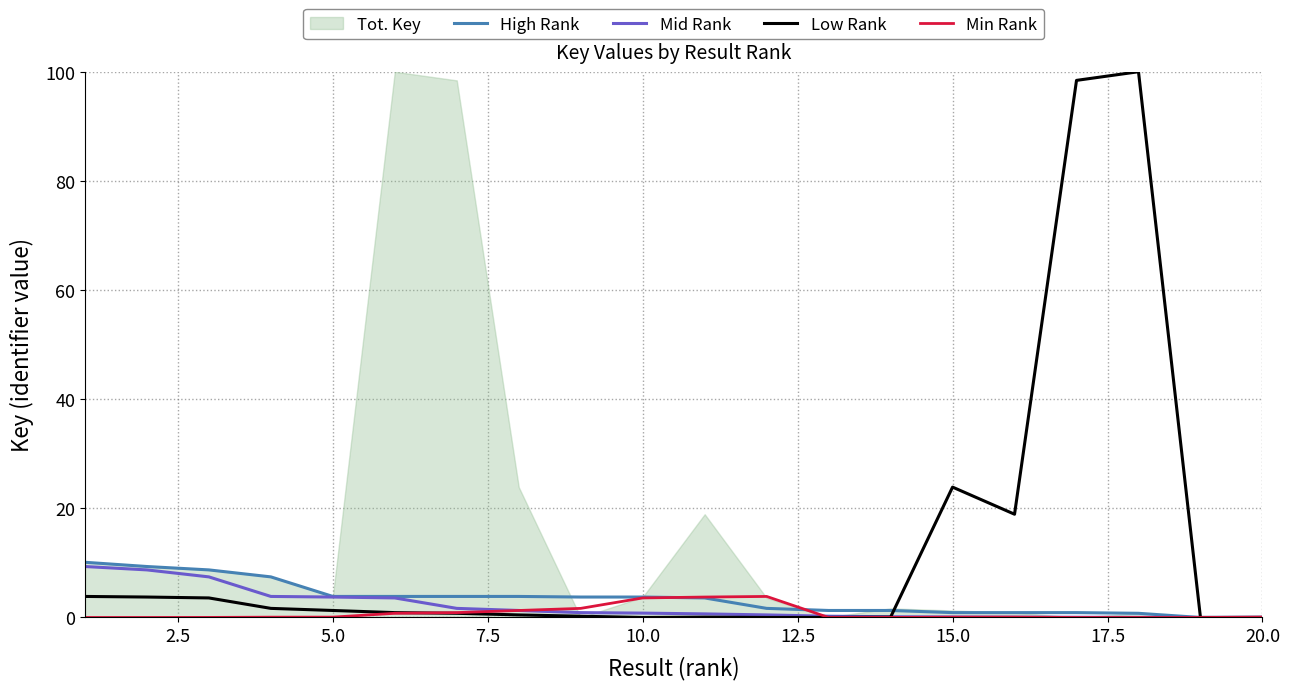

What is the highest value of the Min Rank series?

3.9